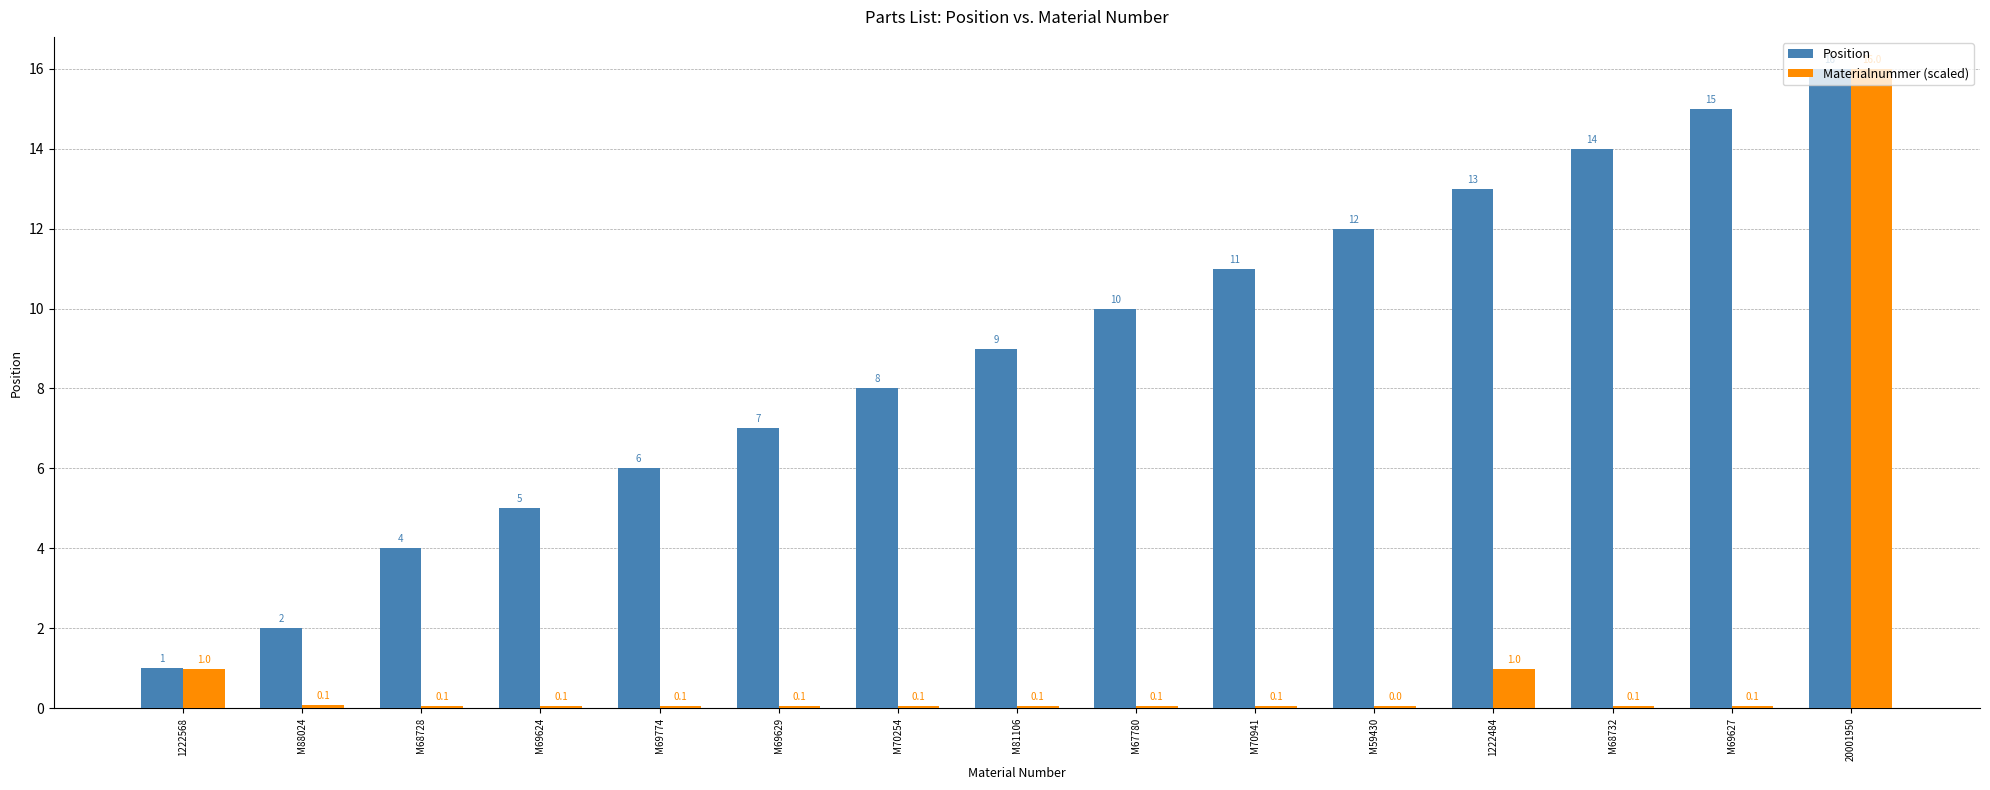

How many distinct data groups are displayed?

2